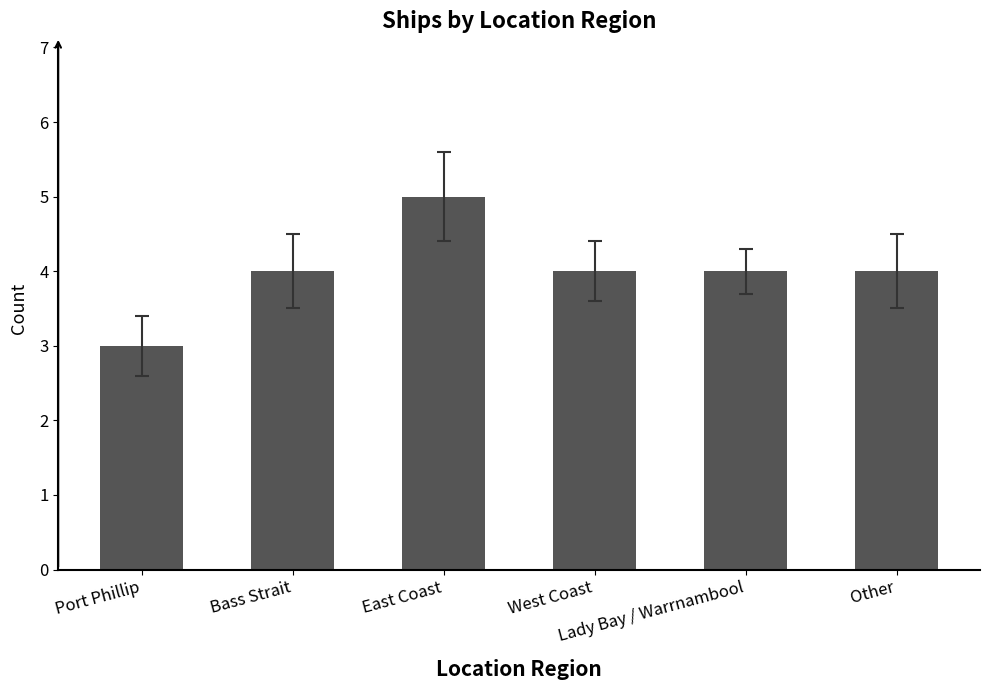

What is the difference between the maximum and minimum values?

2